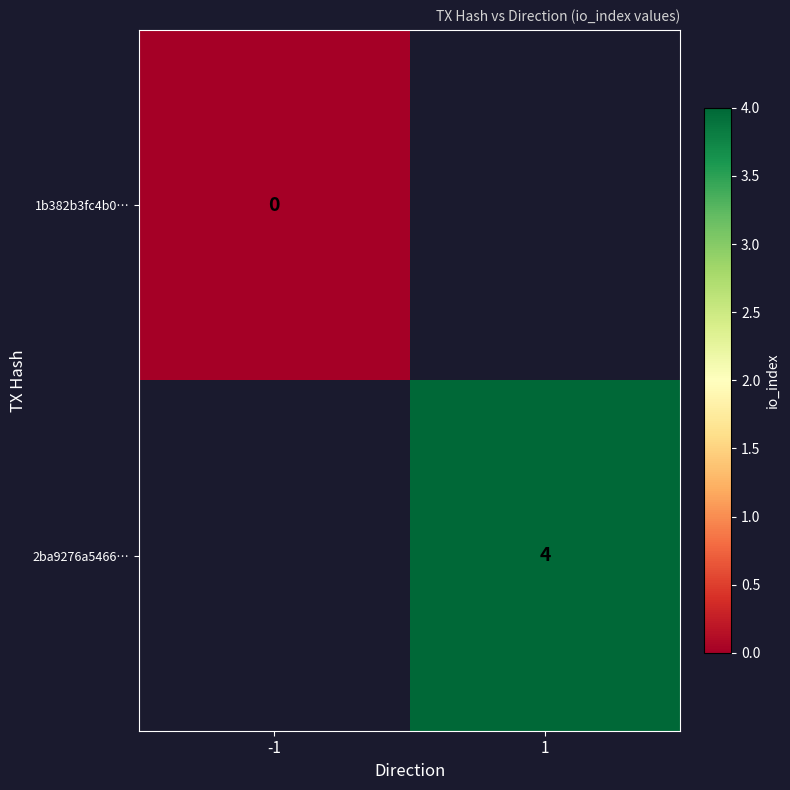

True or false: 2ba9276a5466… has a value of 6 at 1.

False